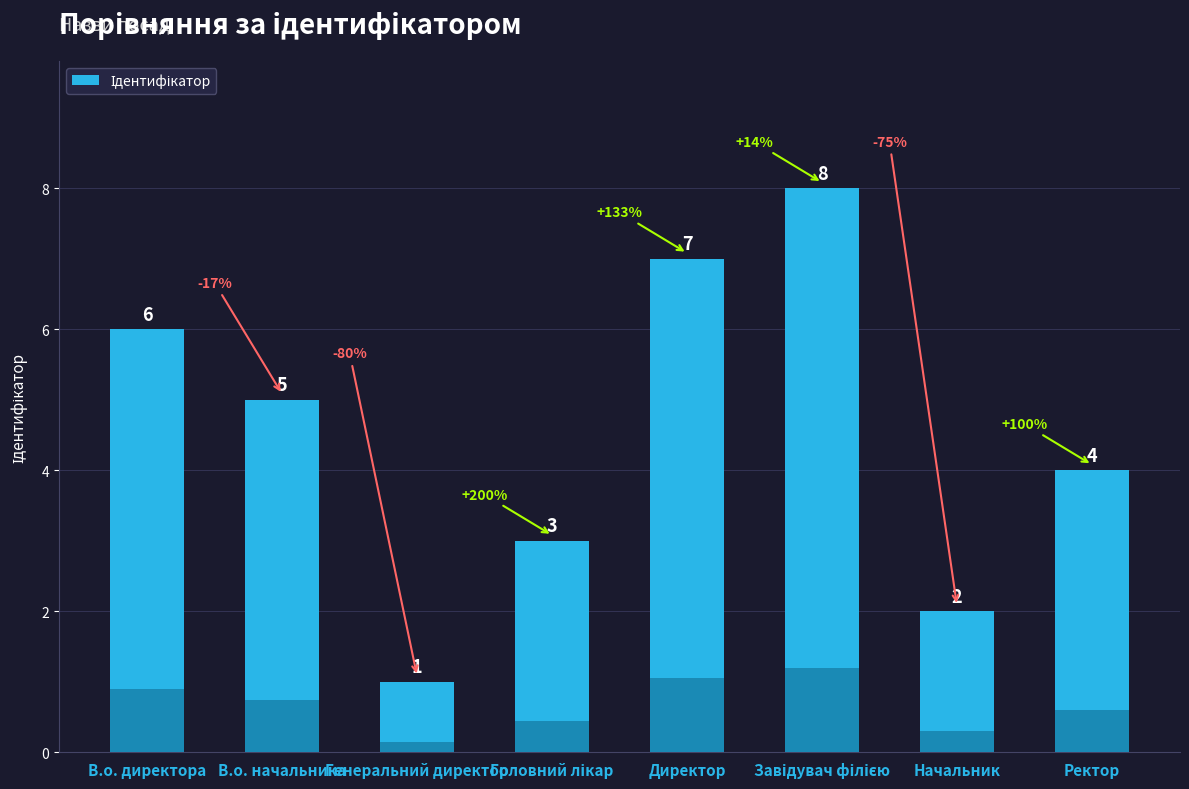

What is the label of the 7th bar from the left?

Начальник